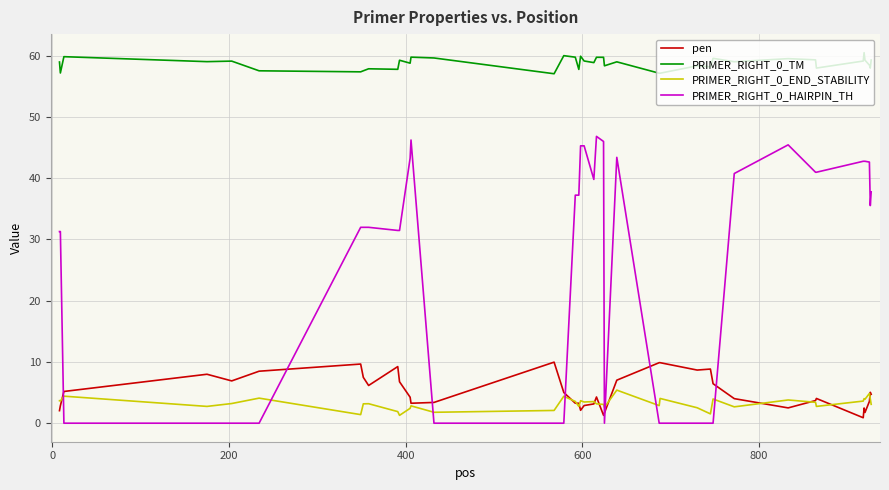

How many categories are shown in the chart?

40